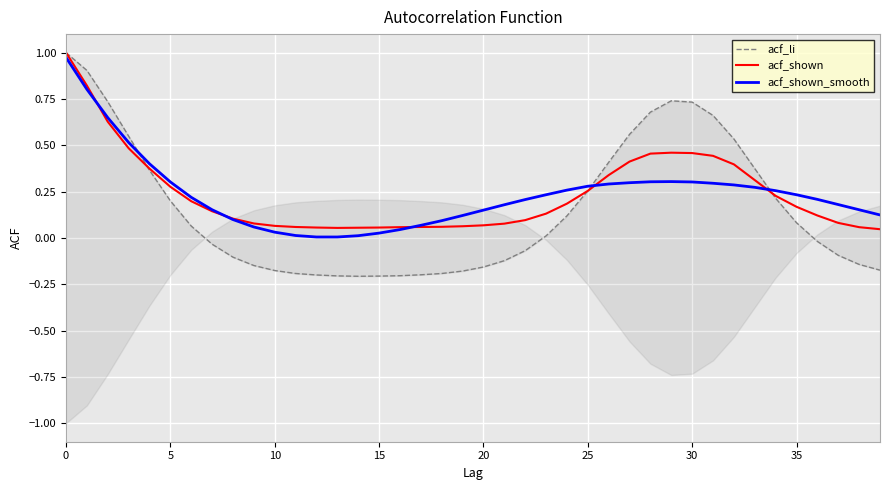

Is this an area chart (filled region under the line)?

No